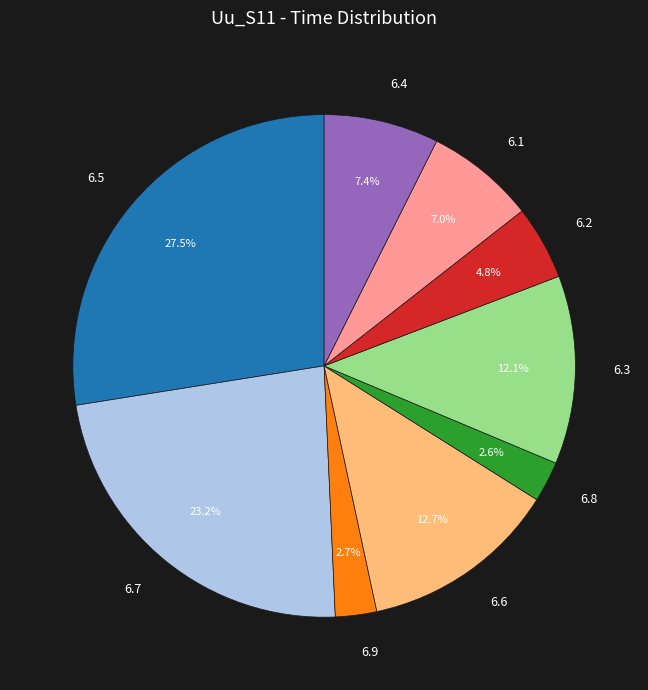

What is the largest slice in the pie chart?

6.5